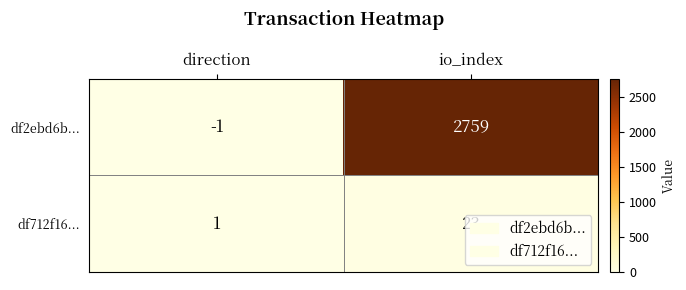

What is the total value across all series at io_index?

2782